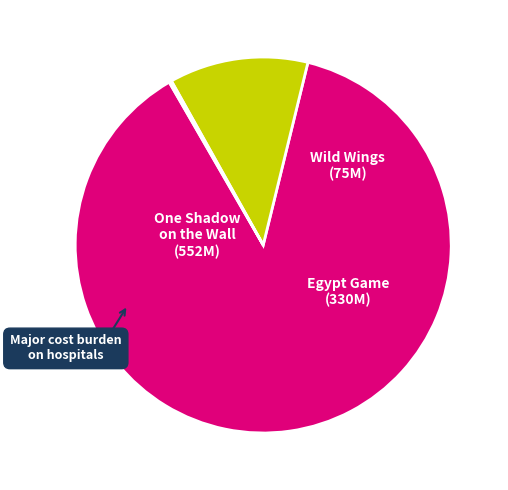

Is there a majority slice in this chart?

Yes